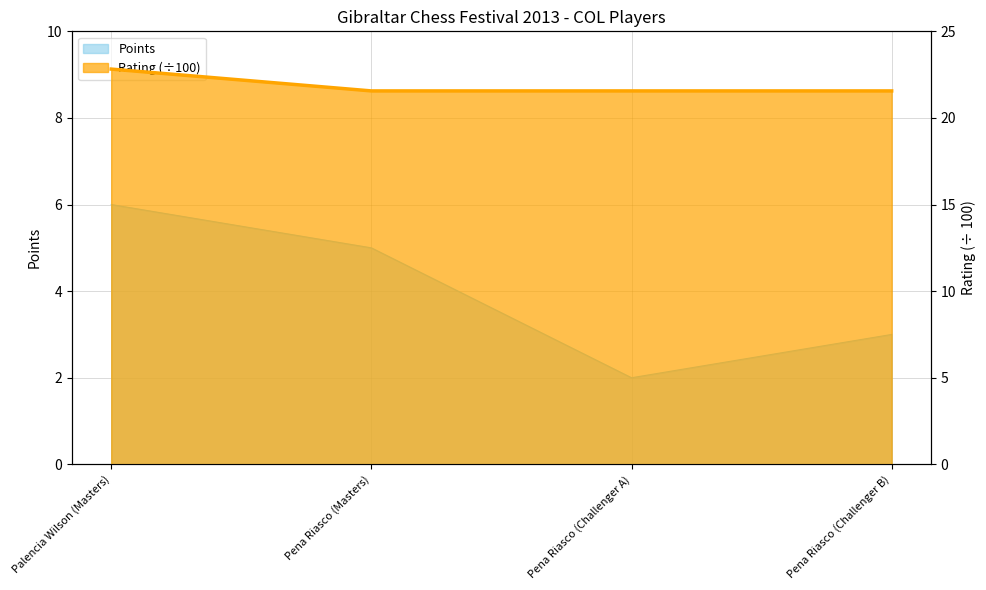

True or false: Rating has a value of 21.6 at Pena Riasco (Challenger B).

True